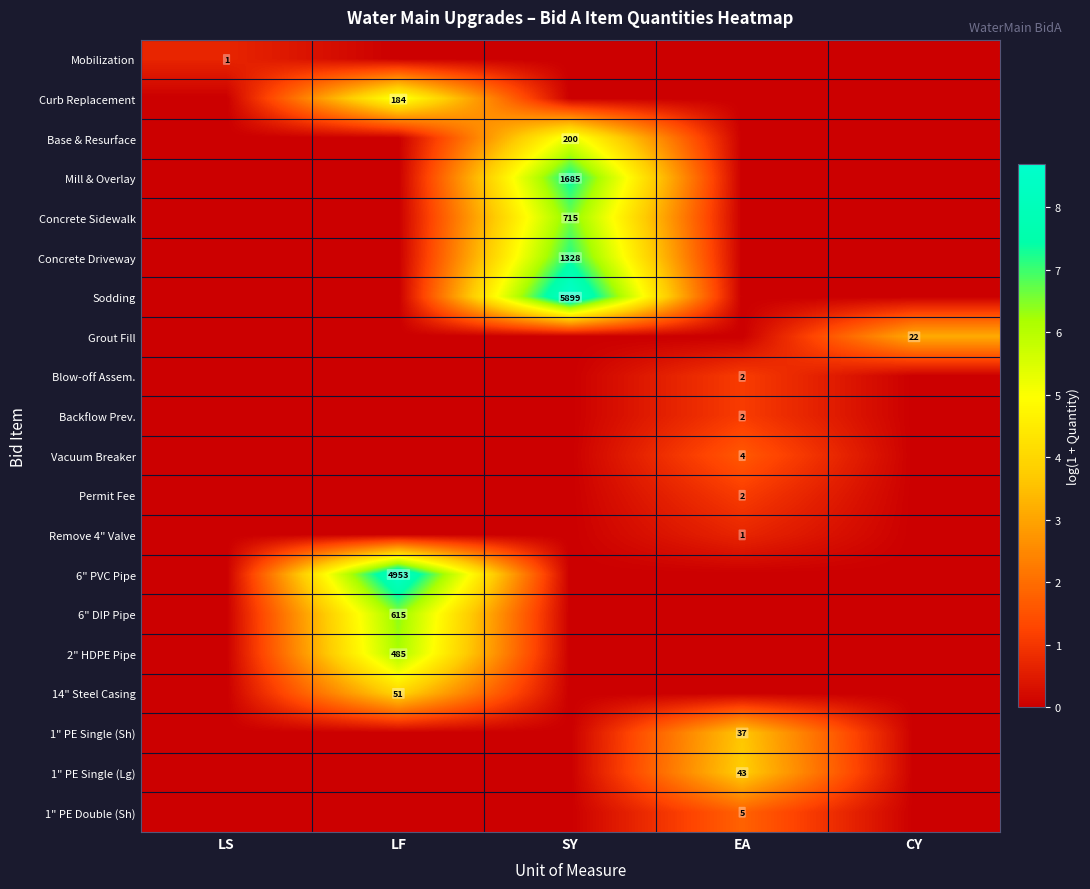

The value of Base & Resurface at SY is 45. True or false?

False